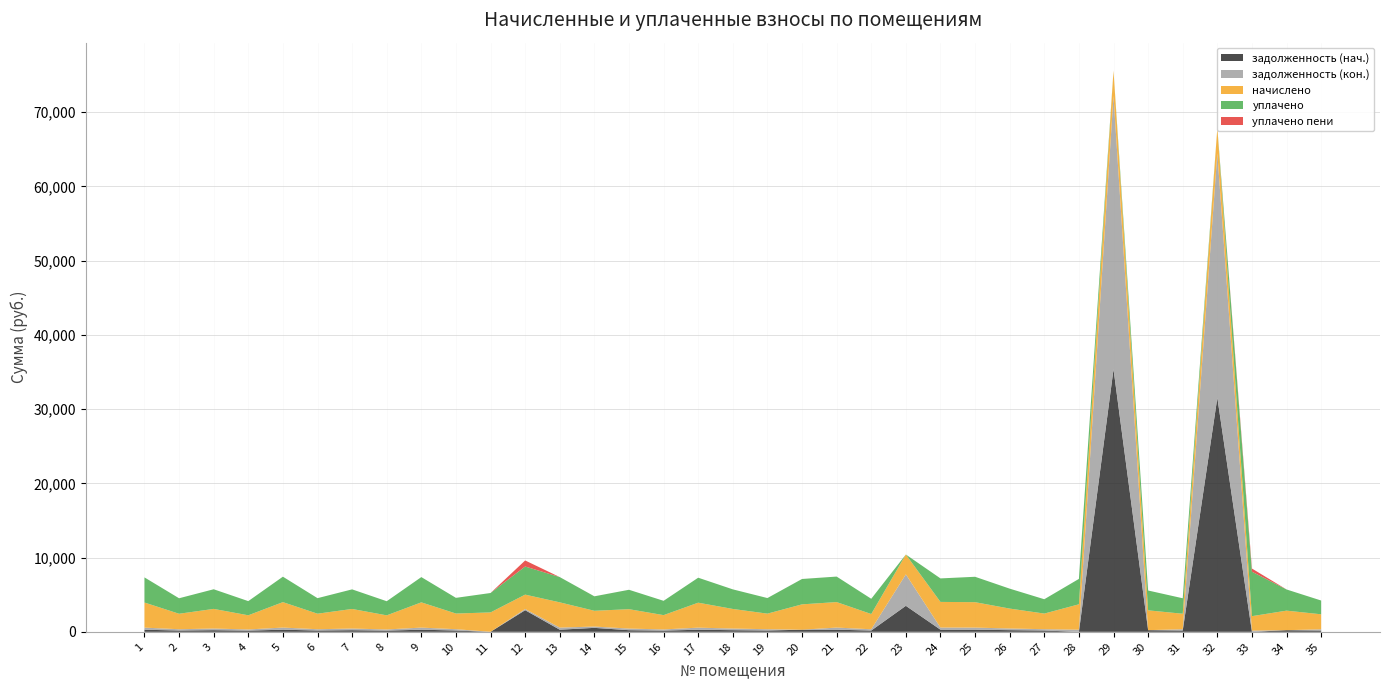

Reading right to left, extract all data points from this chart.

задолженность (нач.): 168.8	219.4	0.0	31529.3	173.8	222.6	35364.5	0.0	175.4	223.7	285.1	287.8	3501.0	171.2	286.2	284.6	174.9	219.9	280.4	160.6	217.8	532.0	284.1	2910.4	0.0	176.0	283.6	158.5	219.9	174.4	285.7	159.0	220.5	173.8	282.0
задолженность (кон.): 168.5	0.0	162.2	32937.7	173.8	0.0	36827.5	285.1	177.2	223.7	285.1	287.8	4241.0	171.2	286.2	0.0	174.9	219.9	280.4	160.6	217.8	177.0	283.6	161.7	0.0	176.0	283.6	158.5	219.9	174.4	285.7	159.0	220.5	173.8	282.0
начислено: 2022.5	2633.0	1946.2	3402.6	2086.1	2671.2	3396.2	3421.7	2105.2	2683.9	3421.7	3453.5	2671.2	2054.3	3434.4	3415.3	2098.8	2639.4	3364.4	1927.1	2614.0	2124.2	3402.6	1939.8	2614.0	2111.5	3402.6	1901.6	2639.4	2092.4	3428.0	1908.0	2645.8	2086.1	3383.5
уплачено: 1853.9	2852.5	5989.1	0.0	2086.1	2671.6	0.0	3421.7	1930.3	2683.9	3421.7	3165.7	0.0	2054.3	3434.4	3415.3	2098.8	2639.4	3364.4	1927.1	2614.0	1947.2	3402.6	3787.8	2614.0	2111.5	3402.6	1901.6	2639.4	2092.4	3428.0	1908.0	2645.8	2086.1	3383.5
уплачено пени: 0.2	0.0	425.4	0.0	0.0	0.0	0.0	0.0	0.0	0.0	0.0	0.0	0.0	0.0	0.0	3.0	0.0	0.0	0.0	0.0	0.0	2.9	0.6	812.5	0.0	0.0	0.0	0.1	0.0	0.0	0.0	0.0	0.0	0.0	0.0